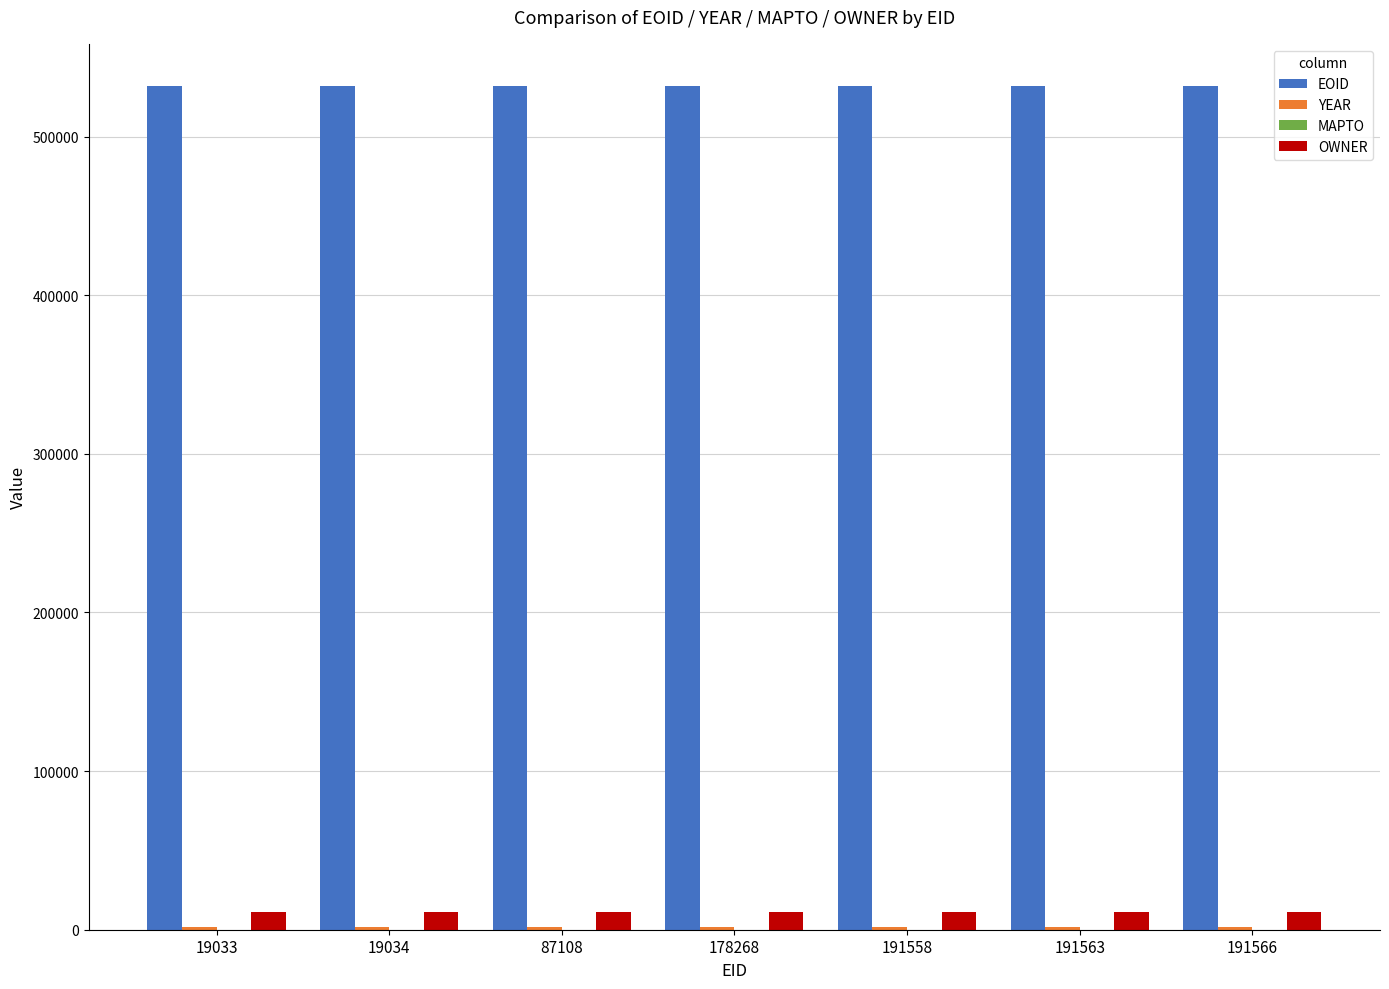

What is the average value of the OWNER series?

11140